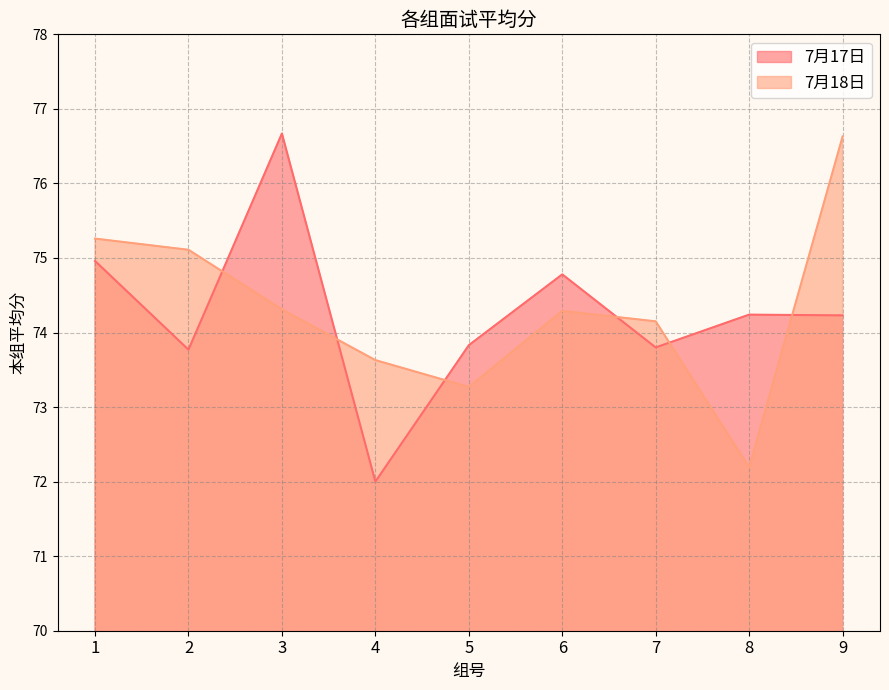

List the series in order of their overall mean, highest first.

7月18日, 7月17日